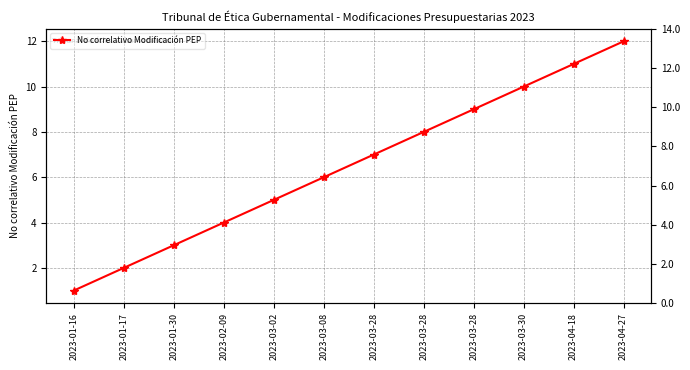

What is the label of the 10th point from the right?

2023-01-30